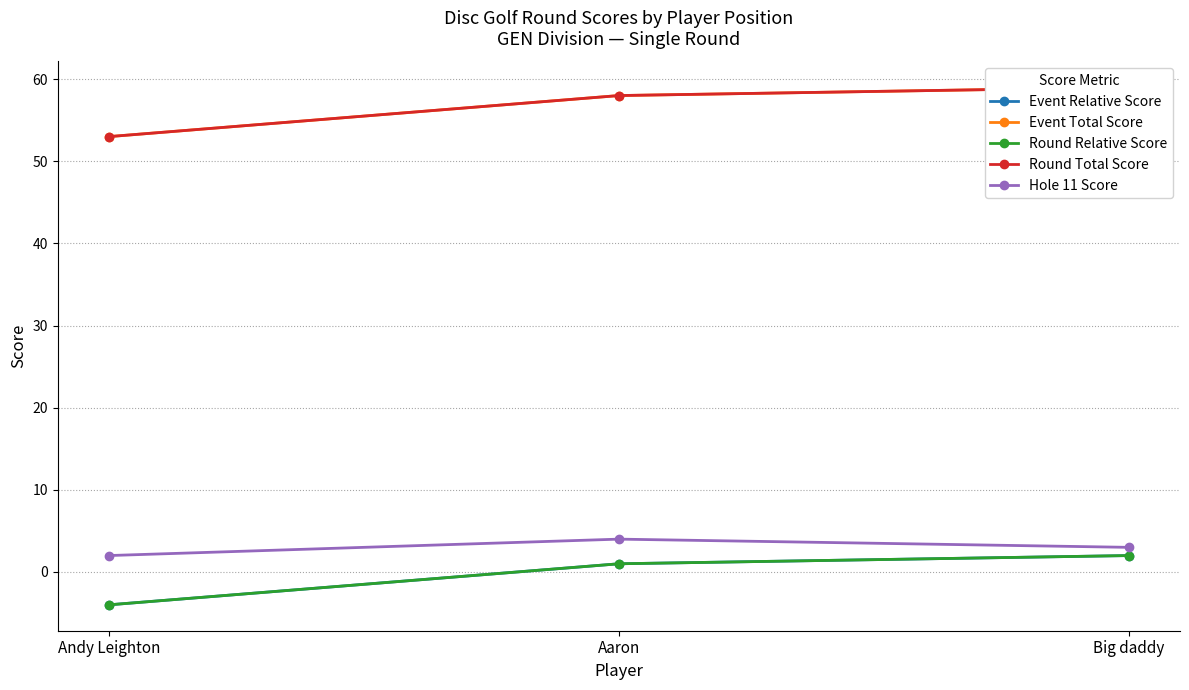

Which series has the largest range (max minus min)?

Event Relative Score